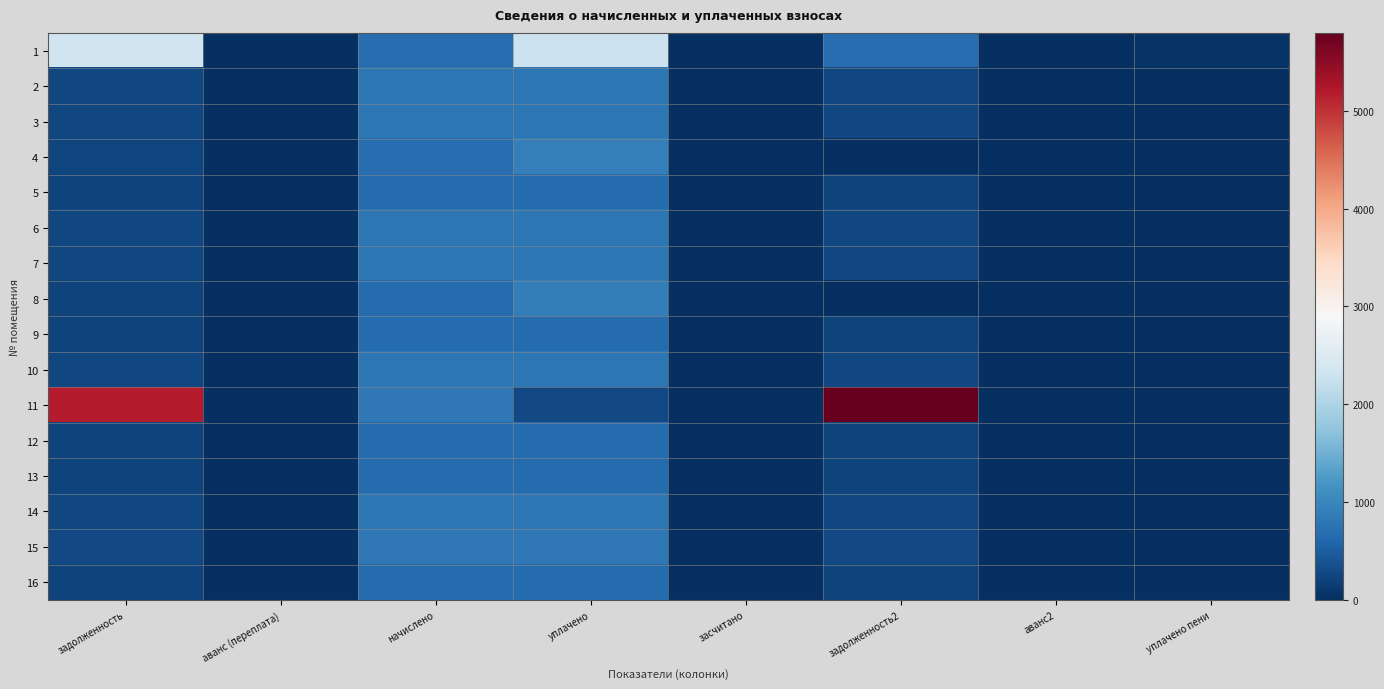

At which category does the chart reach its peak across all series?

задолженность2